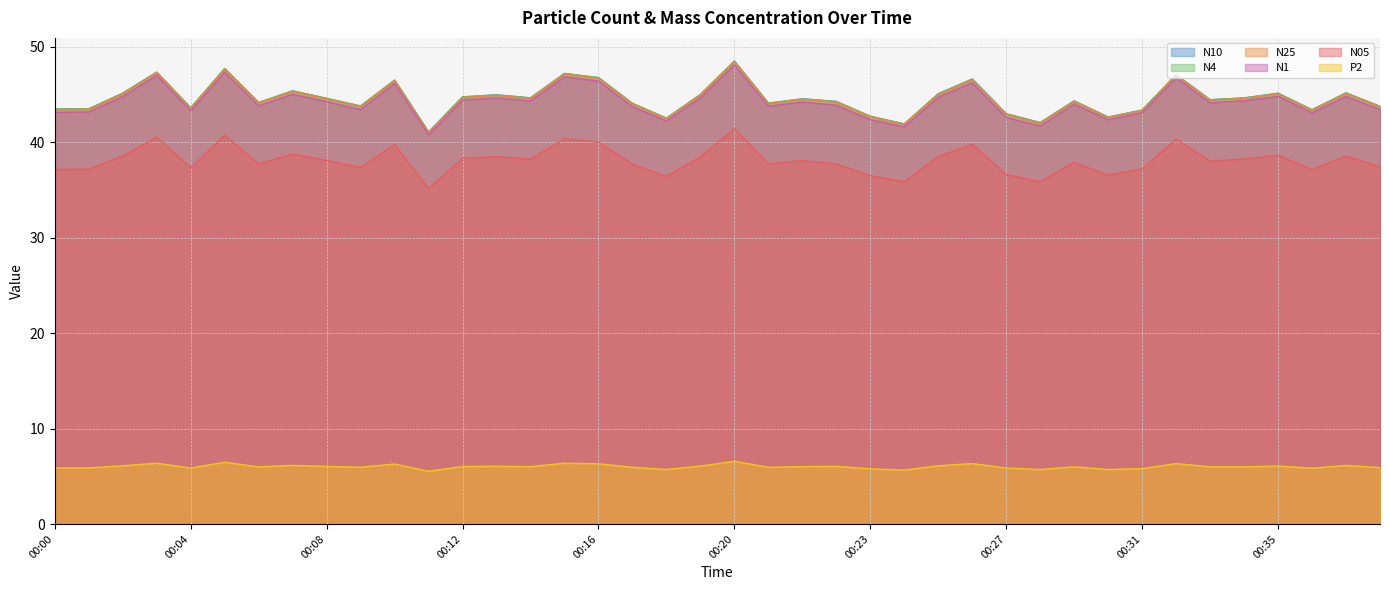

List the series in order of their peak value, highest first.

N10, N4, N25, N1, N05, P2